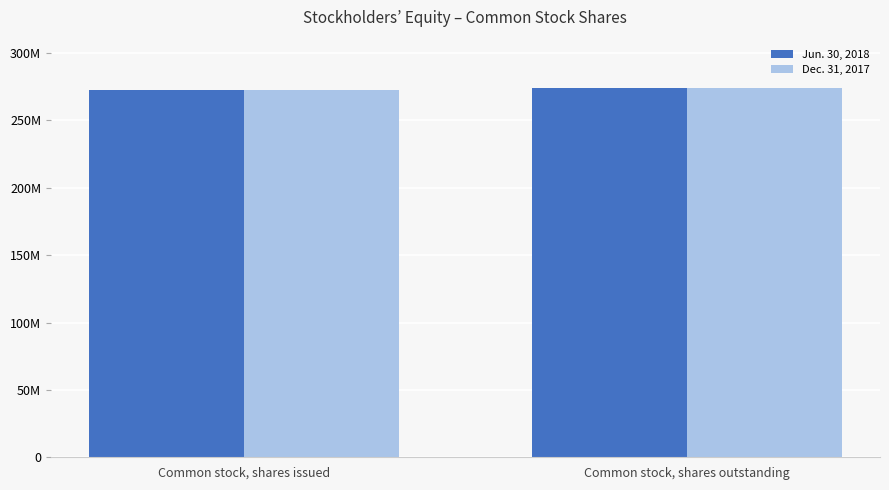

Between Common stock, shares issued and Common stock, shares outstanding, which series saw the biggest shift?

Jun. 30, 2018